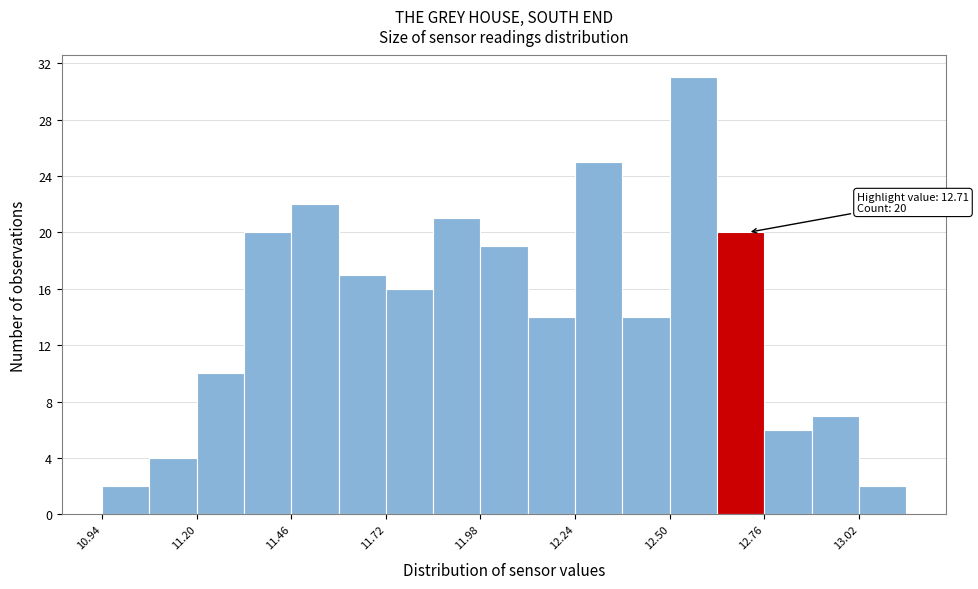

Around what value on the x-axis is the tallest bar? Give the approximate position of its centre, as read against the axis.

12.55